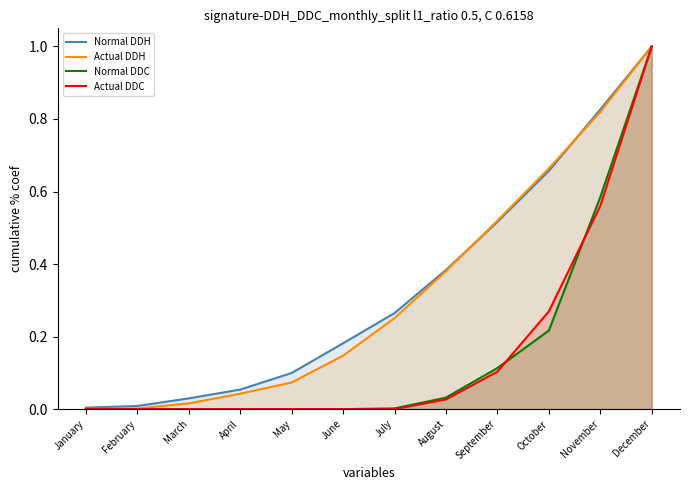

Count the number of data series in this chart.

4